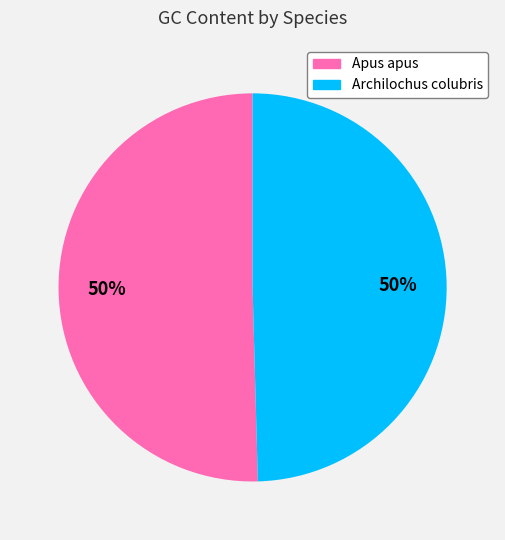

Do Archilochus colubris and Apus apus together represent more than half of the pie?

Yes